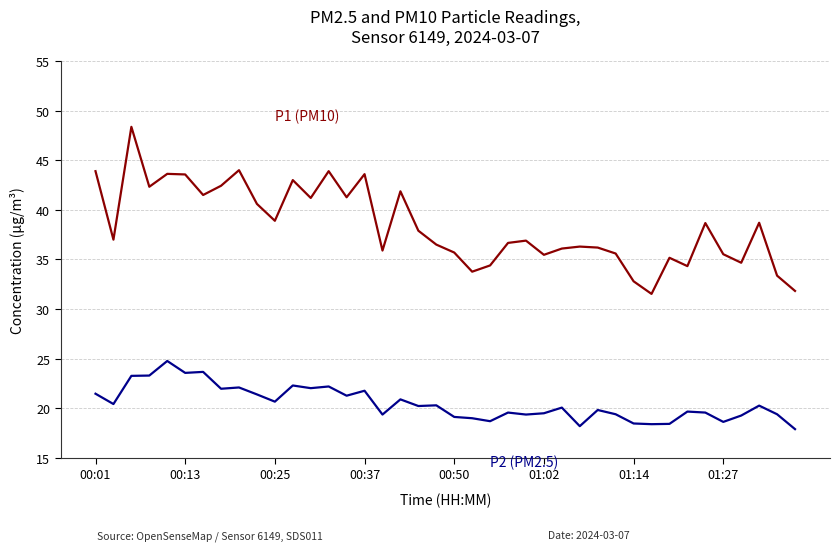

What is the maximum value shown in the chart?

48.4